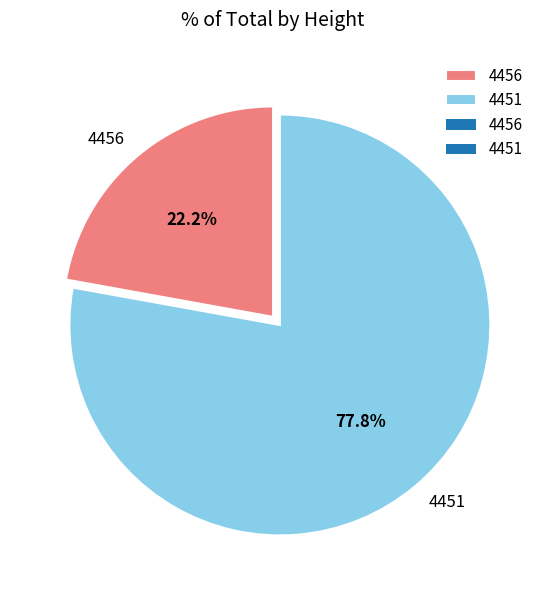

Approximately how many times larger is the value at 4451 compared to 4456?

3.5